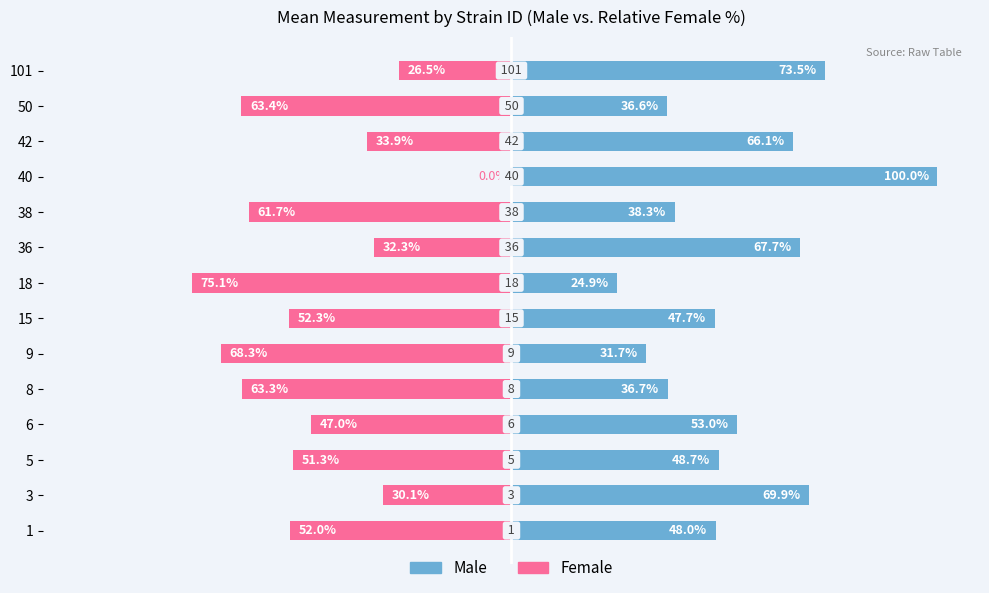

What is the sum of all Female values?

-657.2